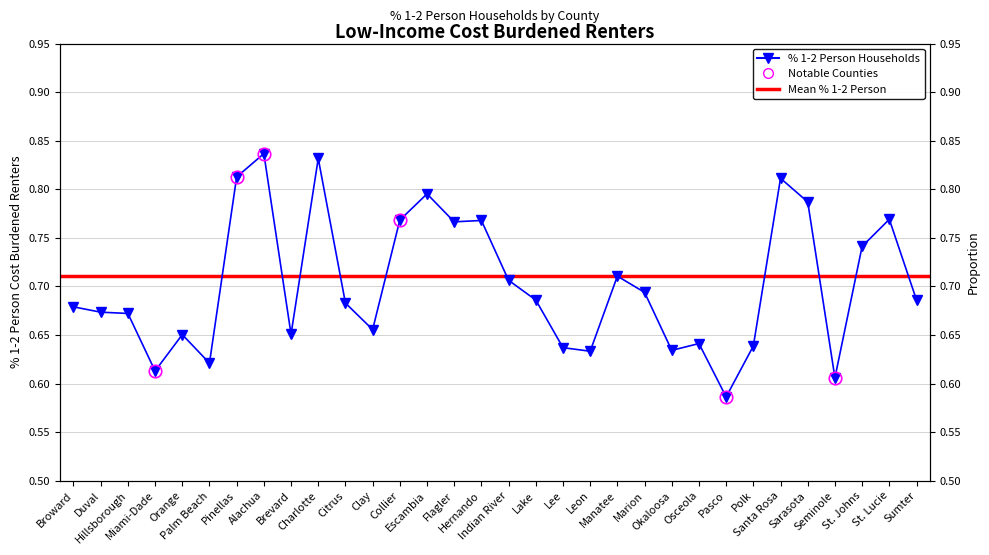

Rank the categories by value from highest to lowest.

Alachua, Charlotte, Pinellas, Santa Rosa, Escambia, Sarasota, St. Lucie, Collier, Hernando, Flagler, St. Johns, Manatee, Indian River, Marion, Sumter, Lake, Citrus, Broward, Duval, Hillsborough, Clay, Brevard, Orange, Osceola, Polk, Lee, Okaloosa, Leon, Palm Beach, Miami-Dade, Seminole, Pasco